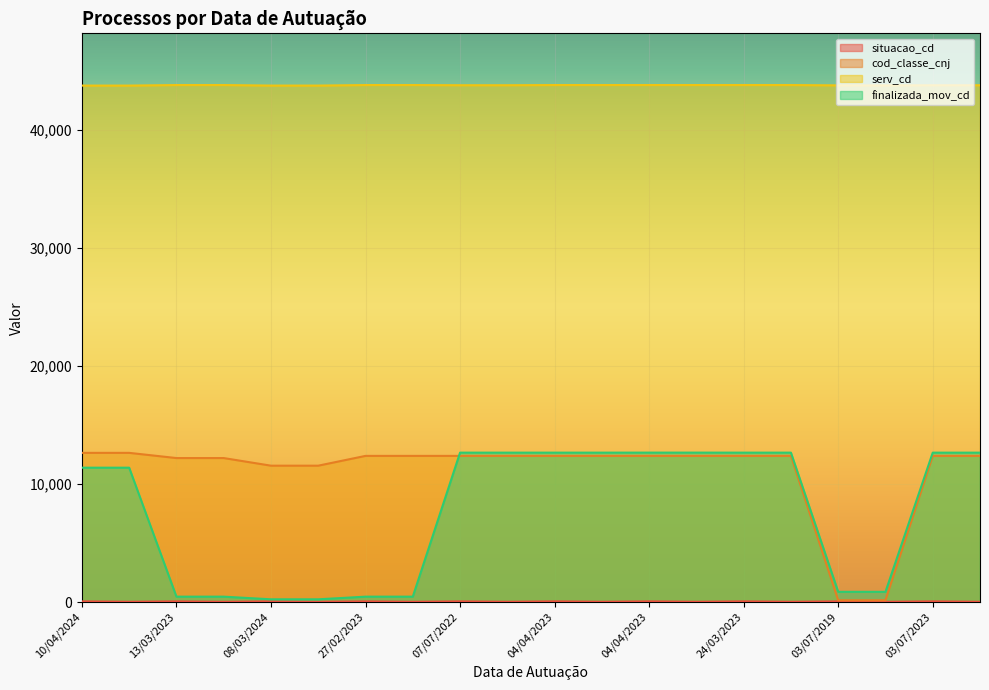

What is the spread (max minus min) of values at 04/04/2023?

43706